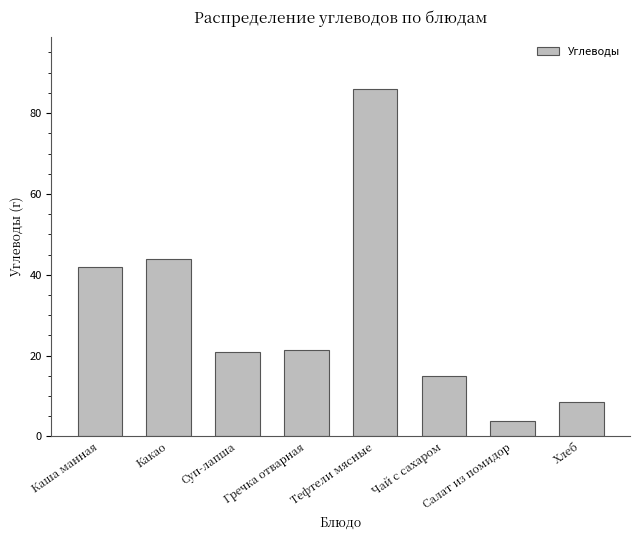

Which category has the highest value across all series?

Тефтели мясные